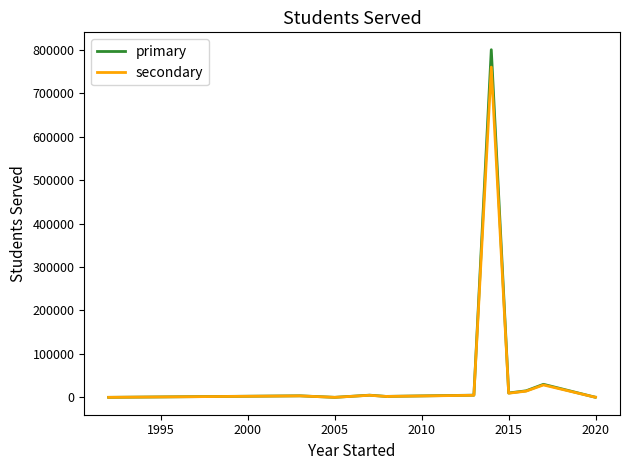

Between 1990 and 2000, which series saw the biggest shift?

primary